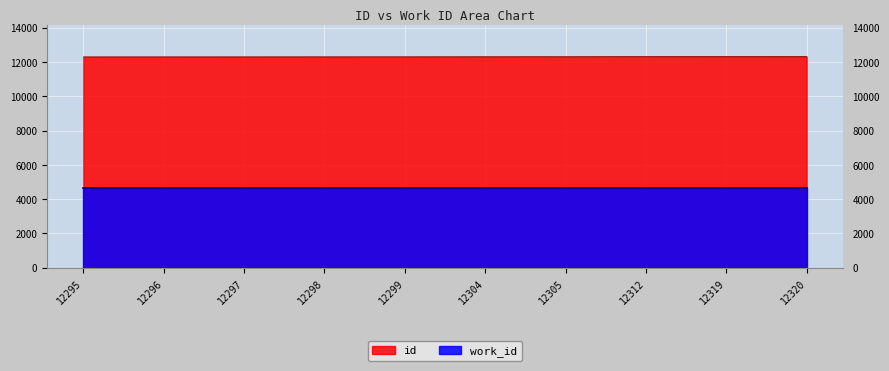

What is the sum of all values?

123045